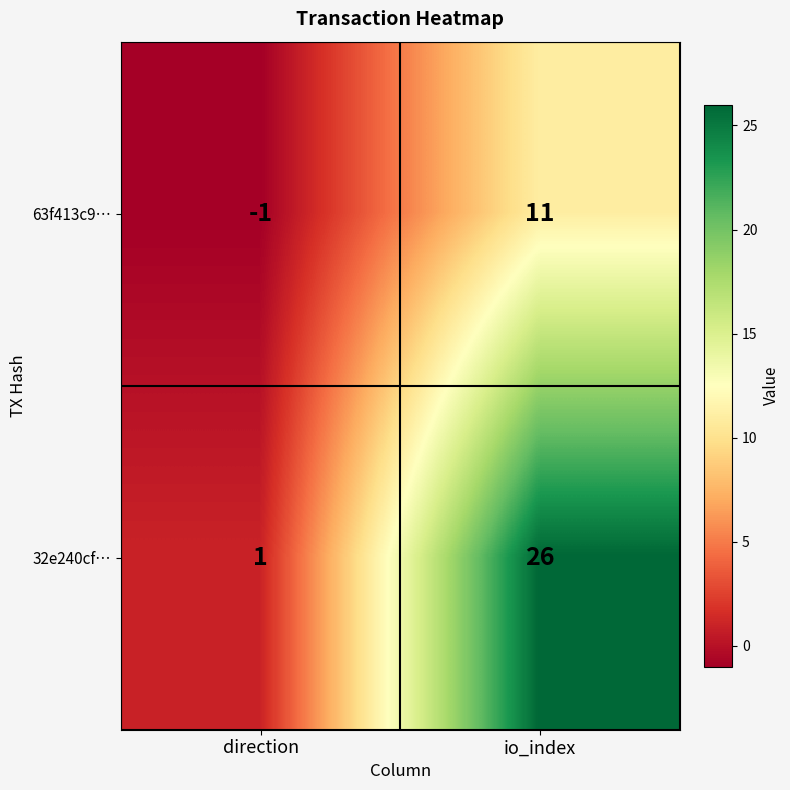

What is the greatest value displayed?

26